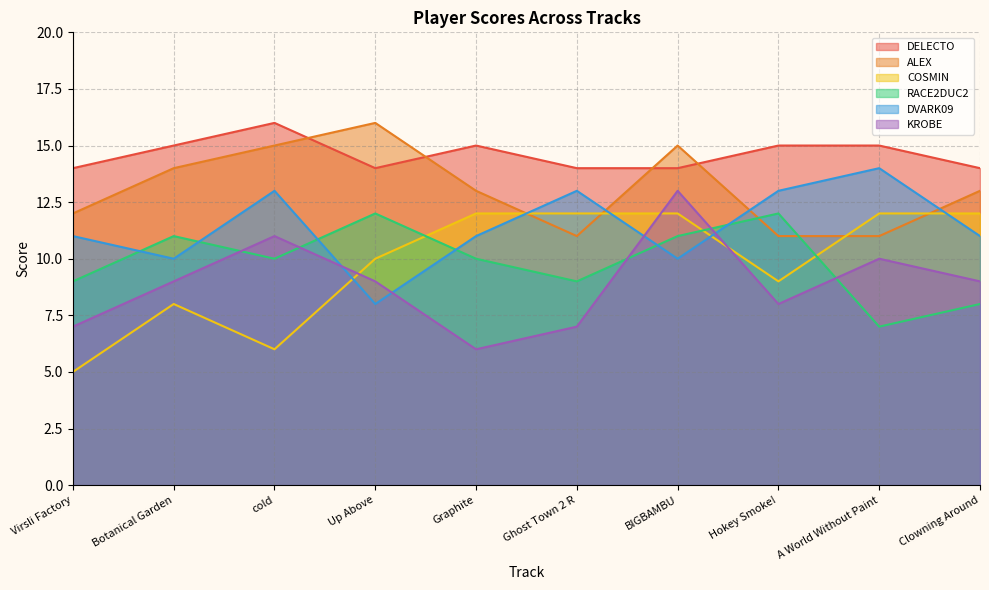

The value of DELECTO at Hokey Smoke! is 15. True or false?

True